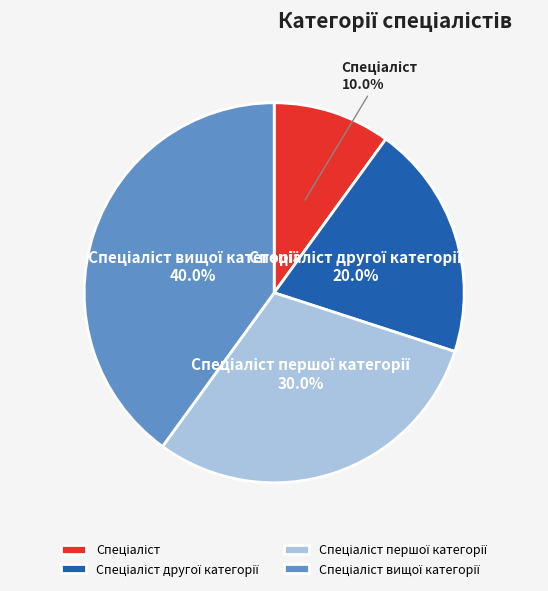

Is there any slice that represents more than half of the pie?

No